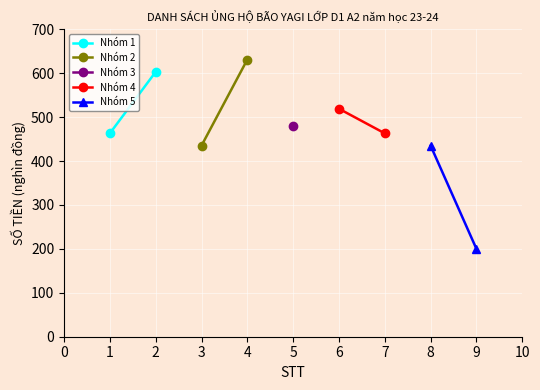

How many categories are shown in the chart?

2